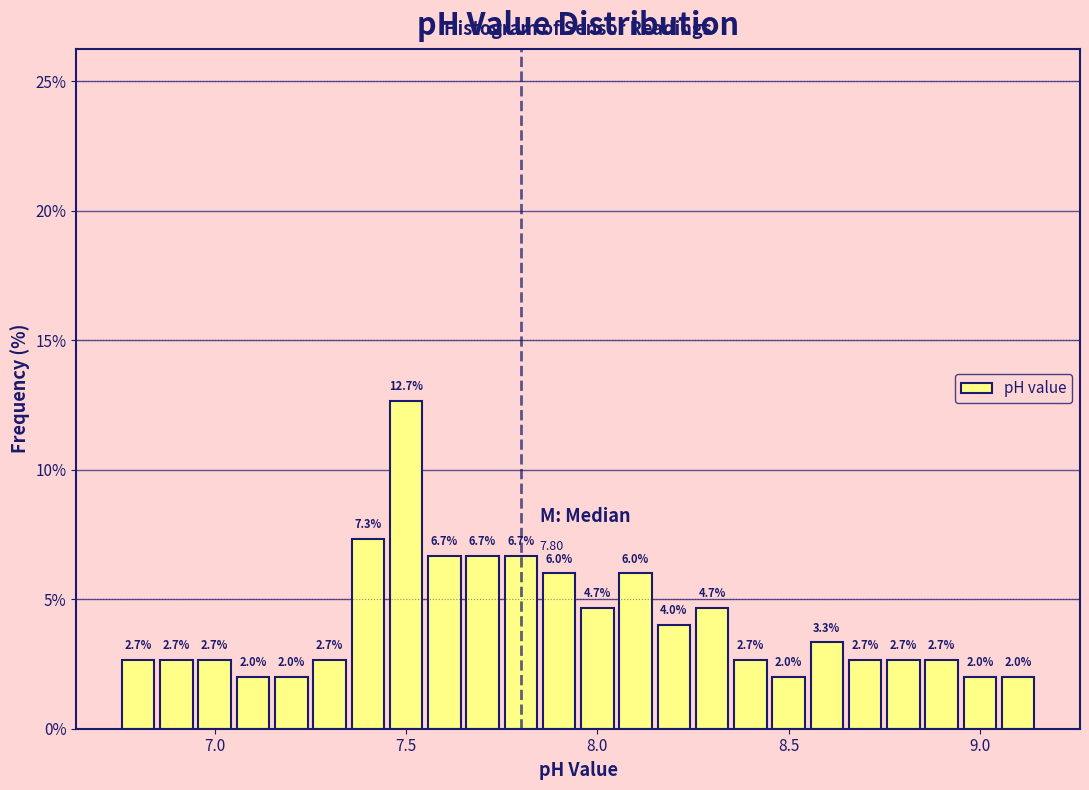

Read against the x-axis, roughly where is the centre of the tallest bar?

7.50